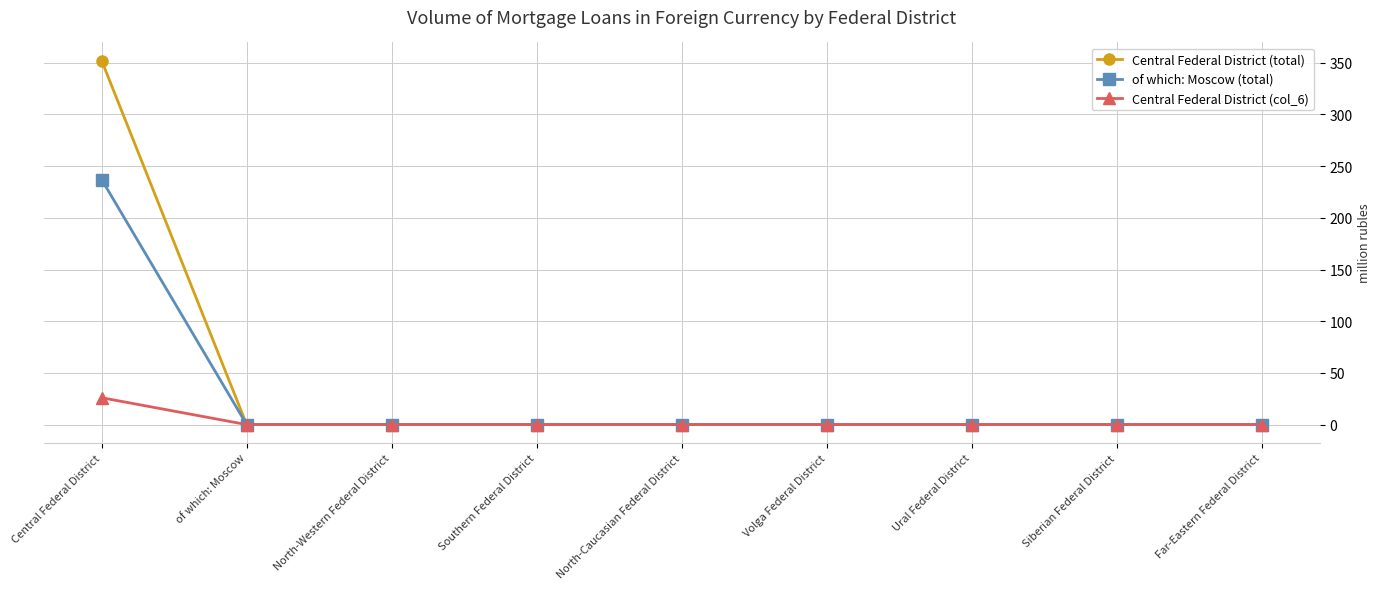

Reading left to right, extract all data points from this chart.

Central Federal District (total): Central Federal District=352	of which: Moscow=0	North-Western Federal District=0	Southern Federal District=0	North-Caucasian Federal District=0	Volga Federal District=0	Ural Federal District=0	Siberian Federal District=0	Far-Eastern Federal District=0
of which: Moscow (total): Central Federal District=237	of which: Moscow=0	North-Western Federal District=0	Southern Federal District=0	North-Caucasian Federal District=0	Volga Federal District=0	Ural Federal District=0	Siberian Federal District=0	Far-Eastern Federal District=0
Central Federal District (col_6): Central Federal District=26	of which: Moscow=0	North-Western Federal District=0	Southern Federal District=0	North-Caucasian Federal District=0	Volga Federal District=0	Ural Federal District=0	Siberian Federal District=0	Far-Eastern Federal District=0